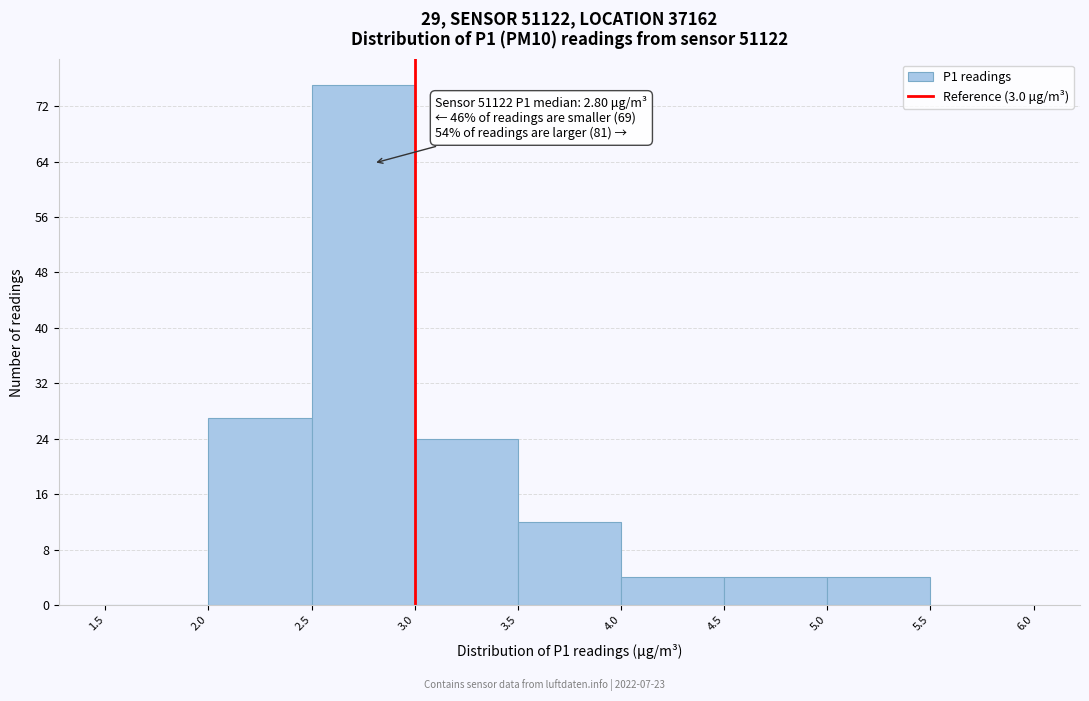

Which range on the x-axis has the tallest bar?

2.5 to 3.0